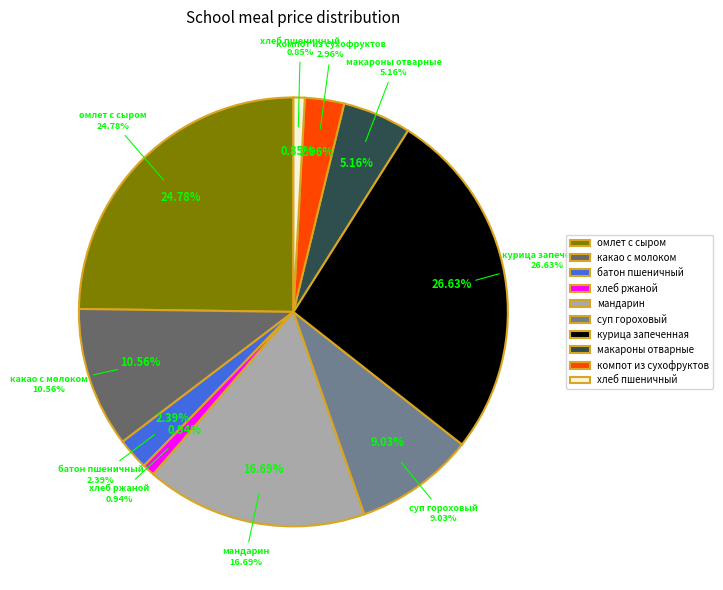

The макароны отварные slice represents 5% of the pie. True or false?

True